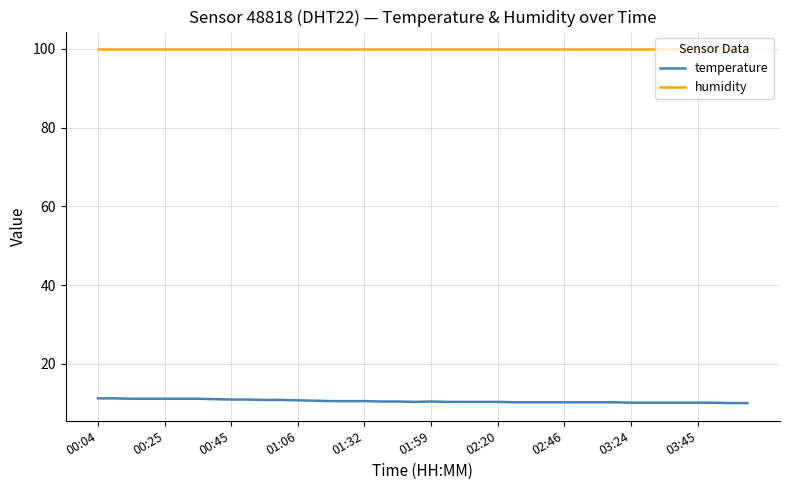

What is the smallest value displayed?

10.0